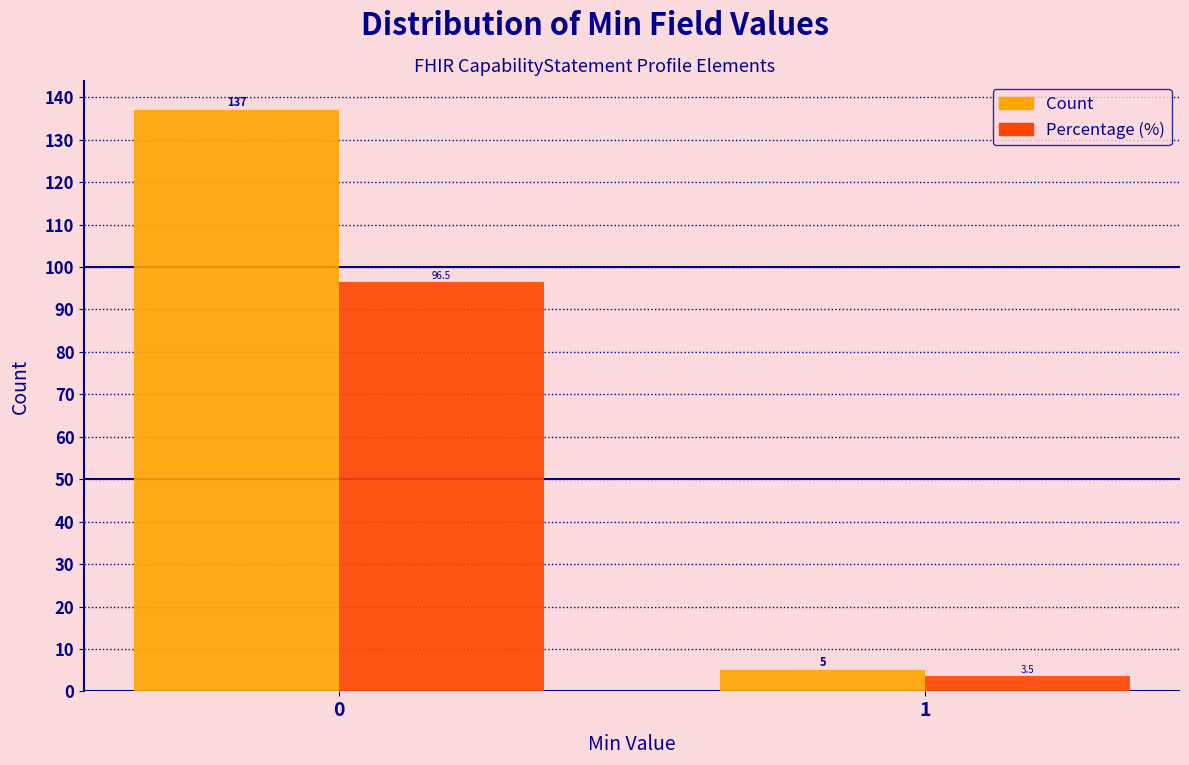

Reading left to right, extract all data points from this chart.

Count: 137.0	5.0
Percentage (%): 96.5	3.5